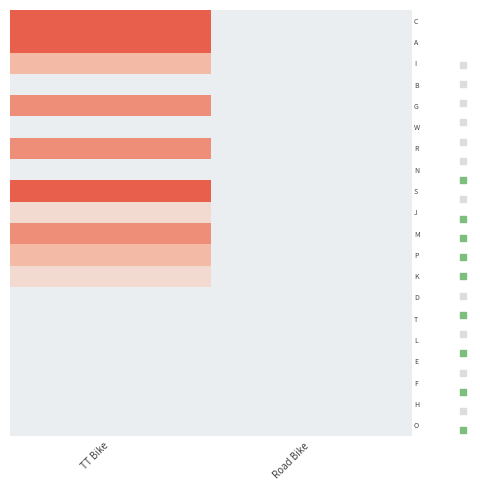

What is the total value across all series at Road Bike?

20